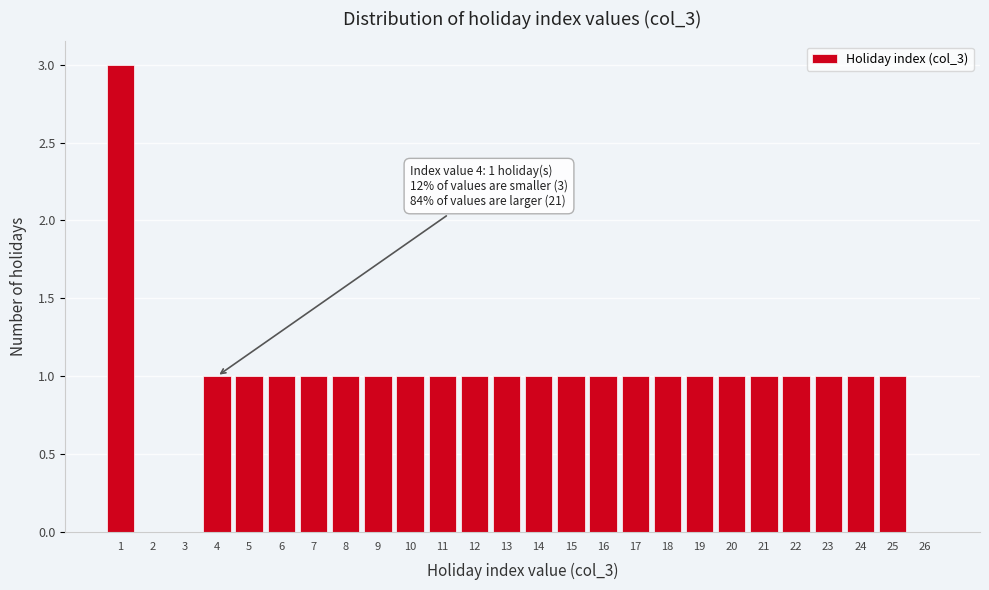

Which range on the x-axis has the tallest bar?

0.5 to 1.5